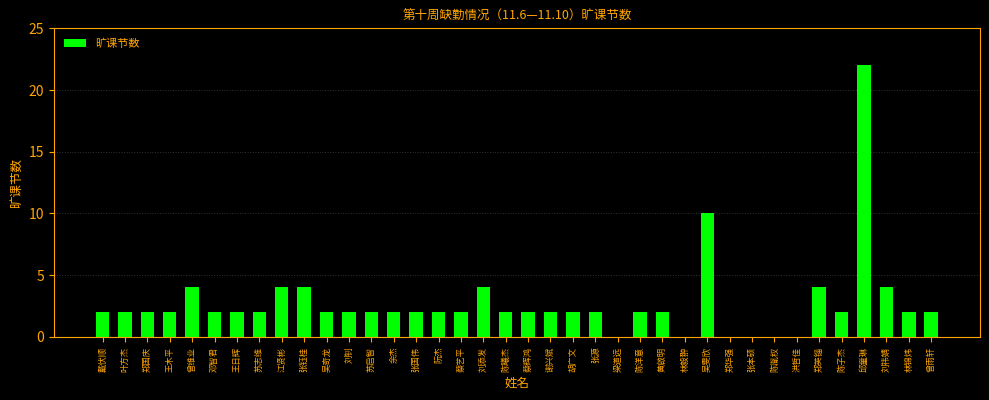

What is the maximum value shown in the chart?

22